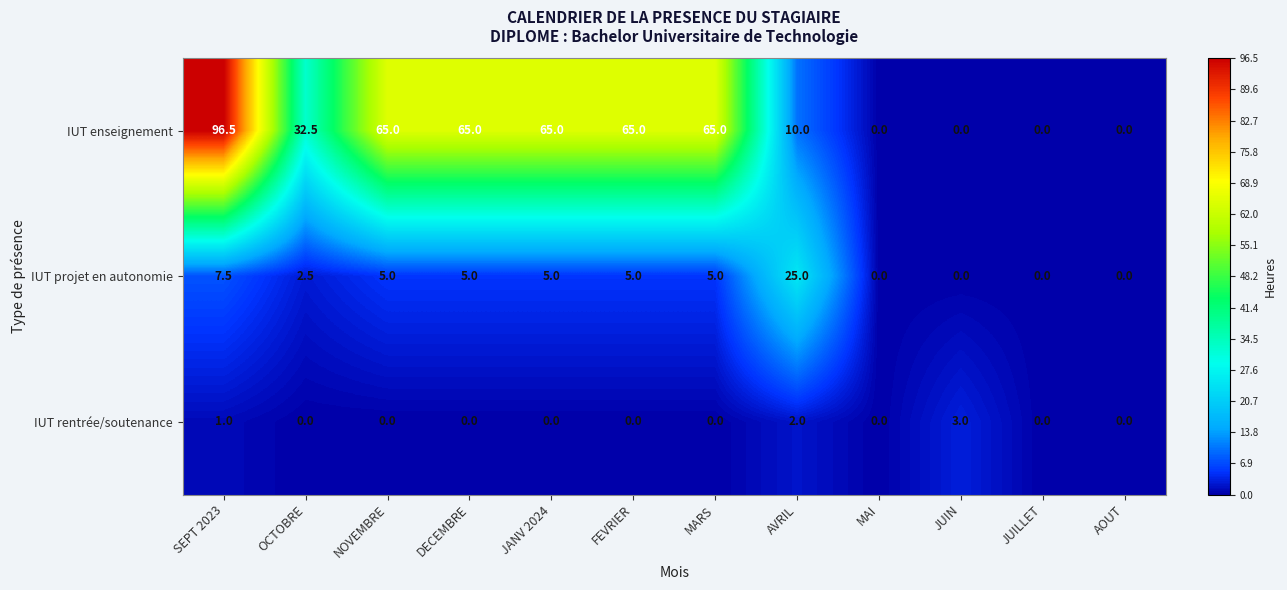

Count the number of categories in the chart.

12